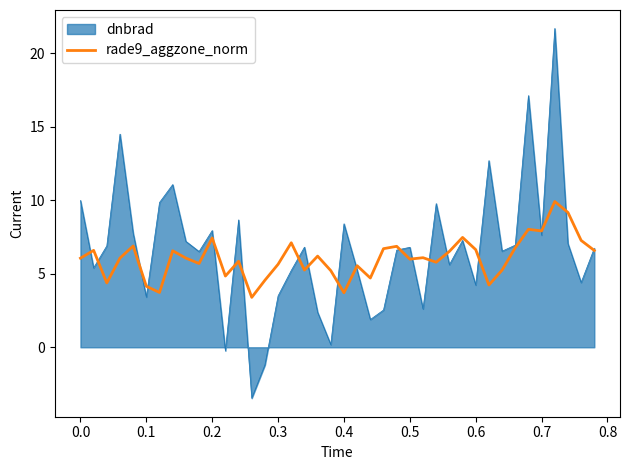

Which series has the widest spread of values?

dnbrad